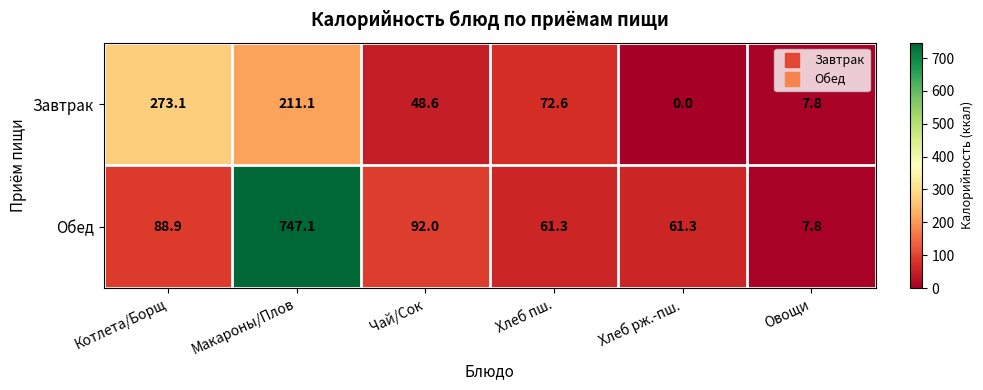

Reading left to right, what are all the values shown in this chart?

Завтрак: 273.1	211.1	48.6	72.6	0.0	7.8
Обед: 88.9	747.1	92.0	61.3	61.3	7.8